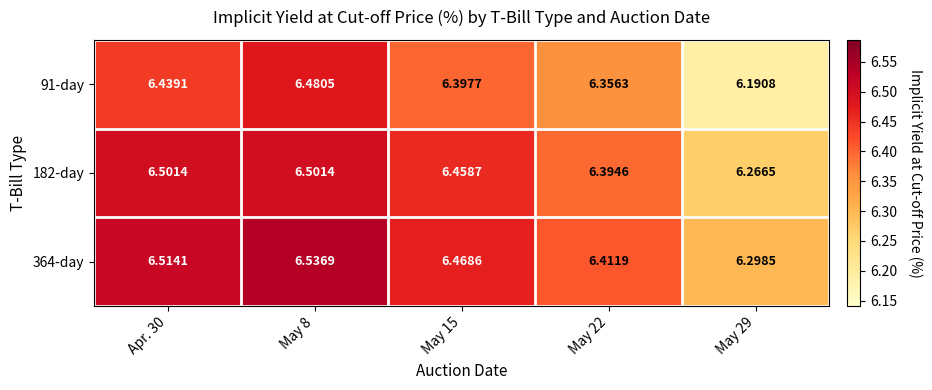

Is the value of 91-day at May 8 greater than the value of 364-day at May 29?

Yes